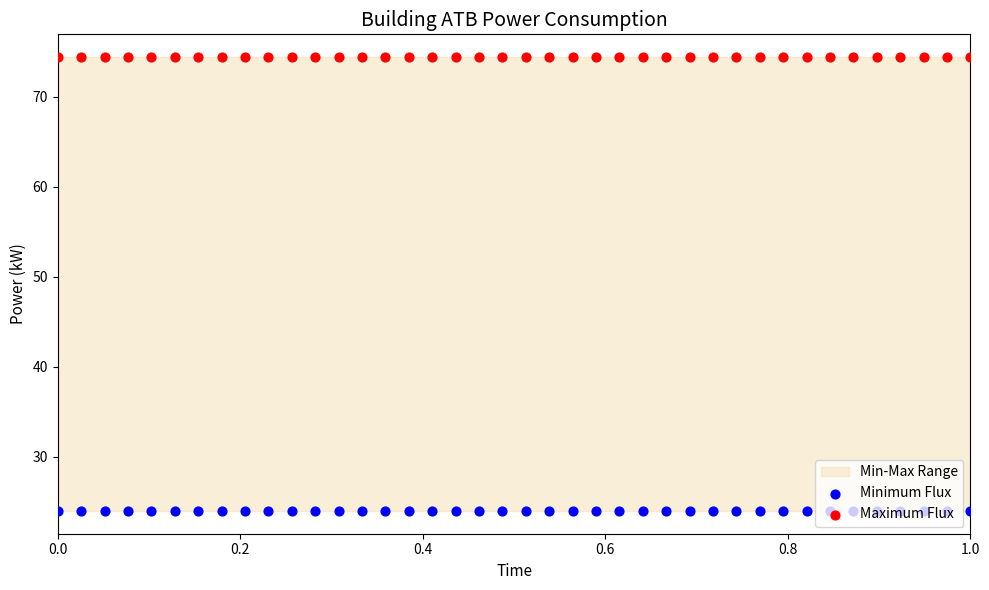

Is the value of Minimum Flux at 0.0 greater than the value of Maximum Flux at 33?

No